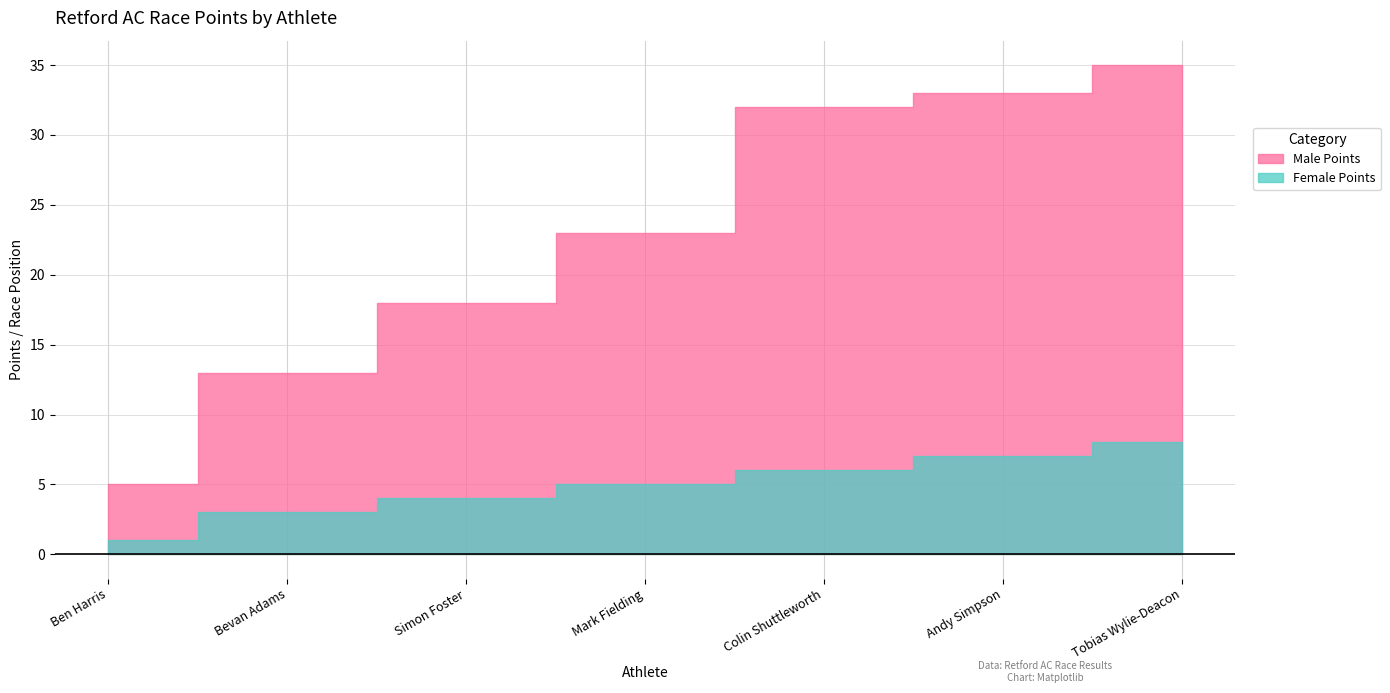

What is the label of the 2nd point from the left?

Bevan Adams